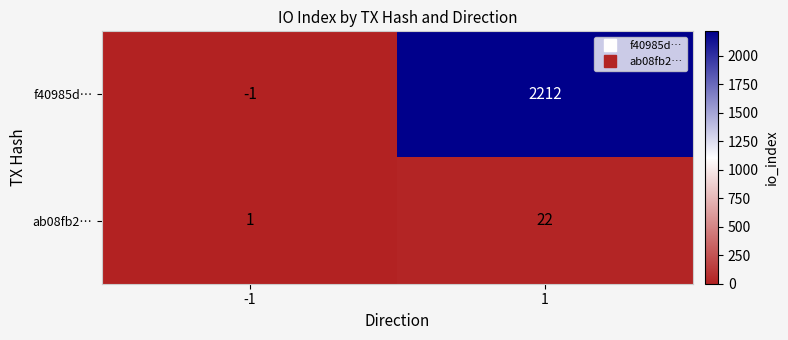

What is the sum of the ab08fb2… values at 1 and -1?

23